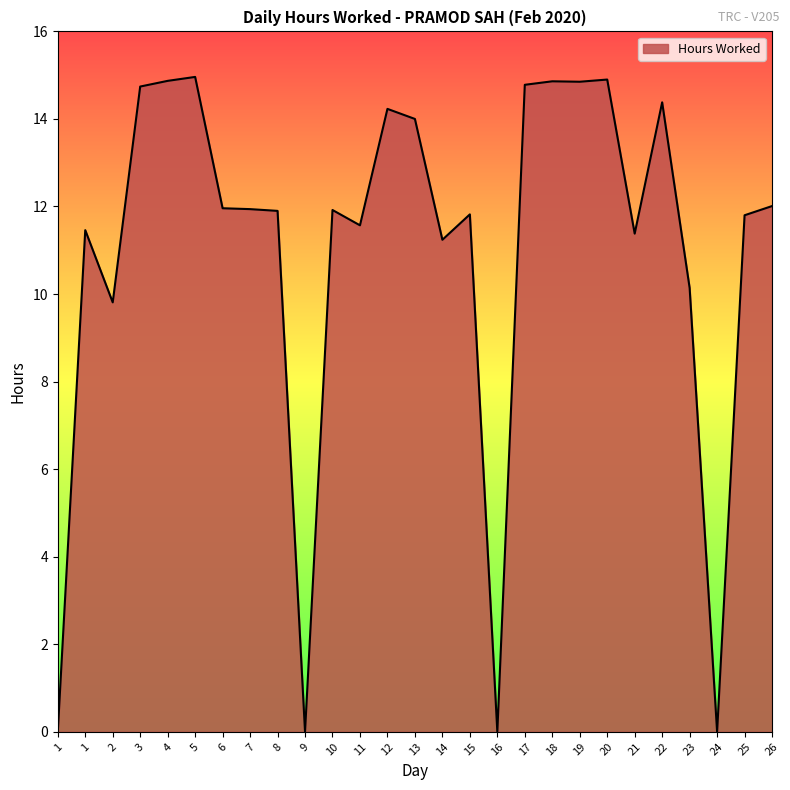

Does the chart have visible grid lines?

No